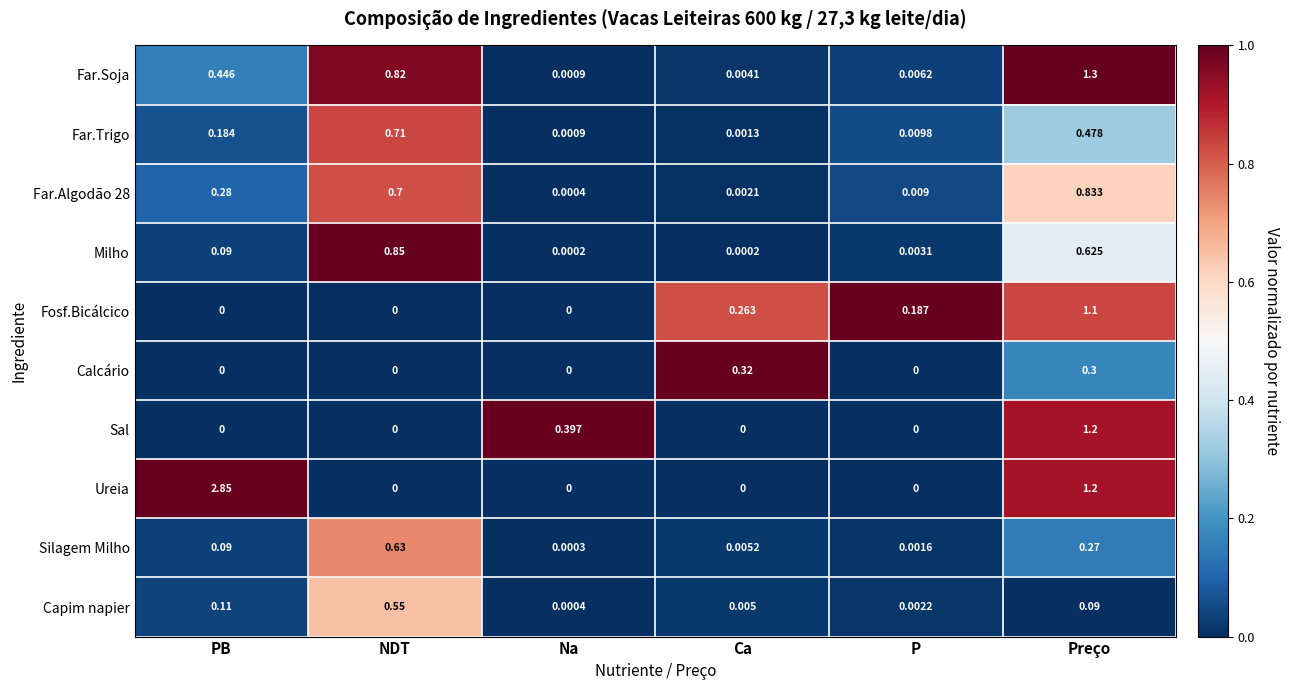

Between PB and Ca, which series saw the biggest shift?

Ureia